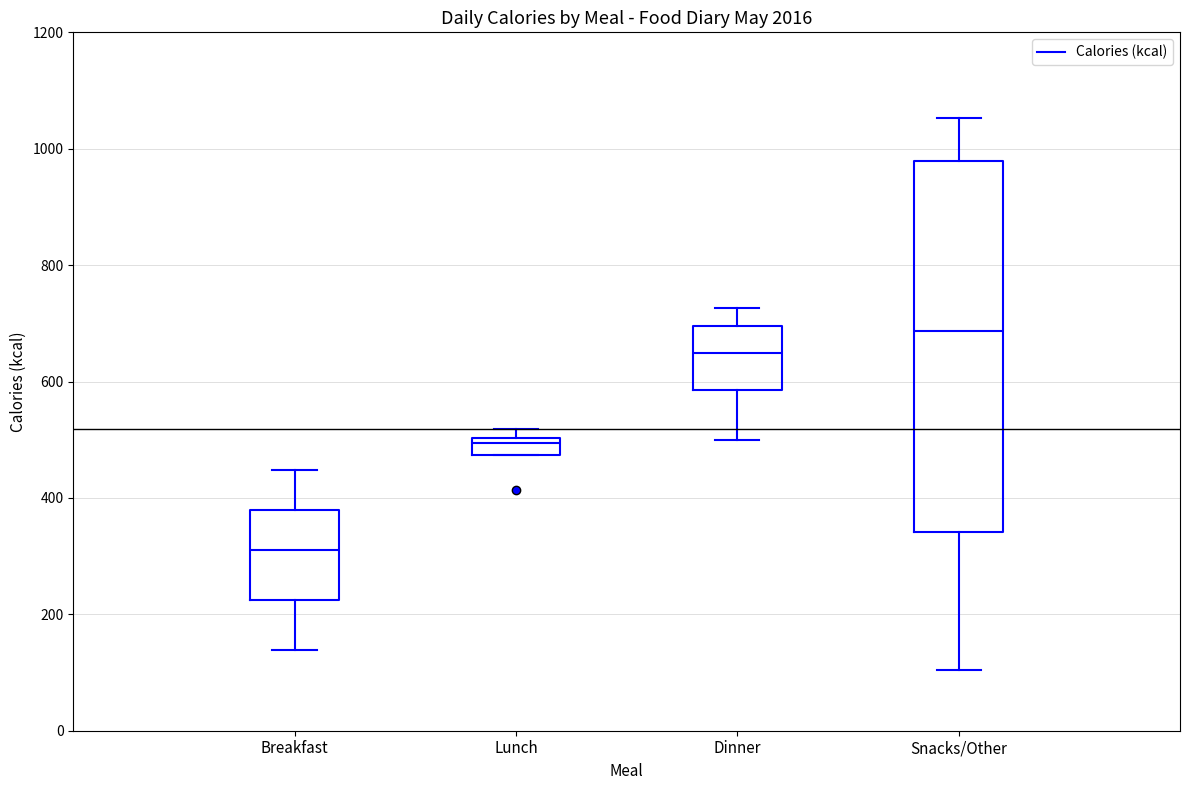

Which box is the tallest, from its lower edge to its upper edge?

Snacks/Other